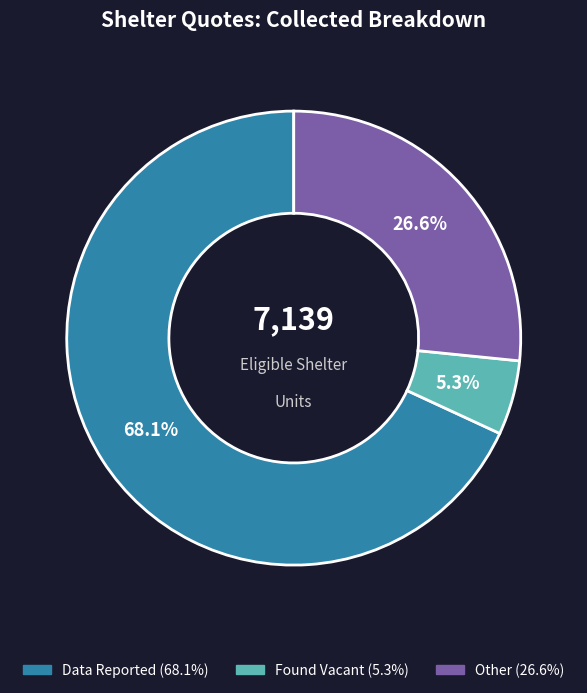

Is the sum of Found Vacant and Data Reported greater than half?

Yes